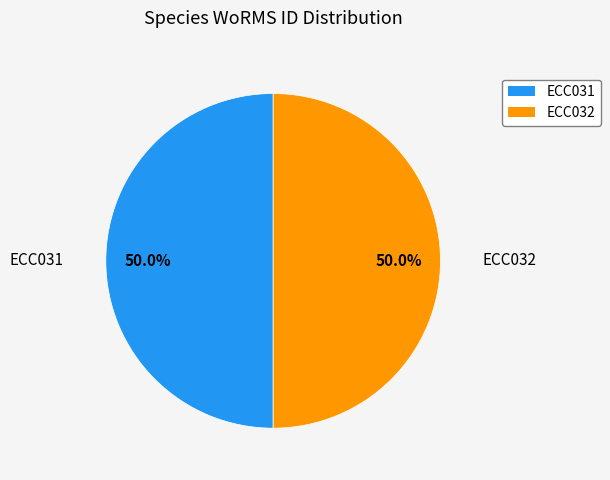

Do ECC032 and ECC031 together represent more than half of the pie?

Yes